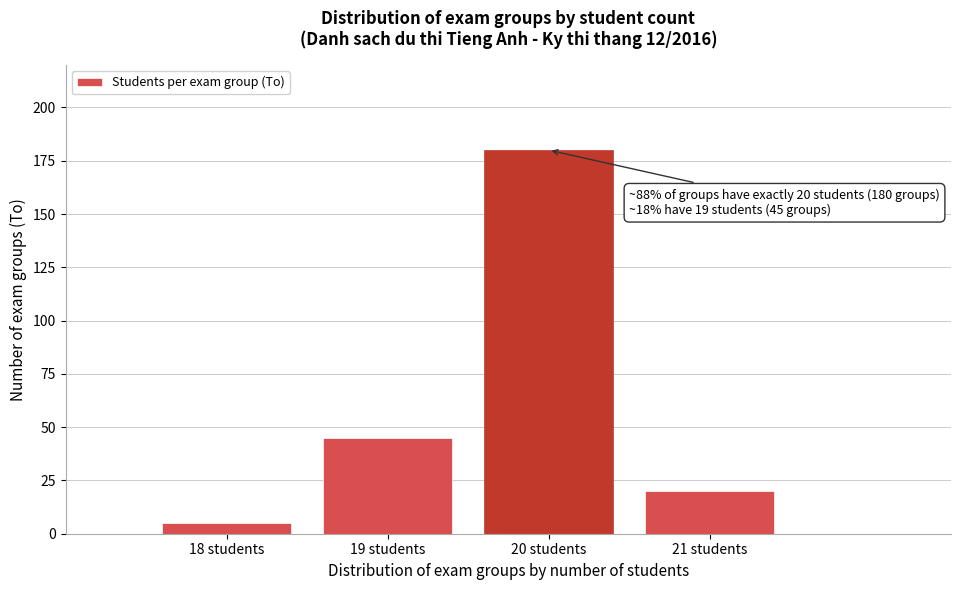

Reading left to right, list all the values displayed in this chart.

18 students=5	19 students=45	20 students=180	21 students=20